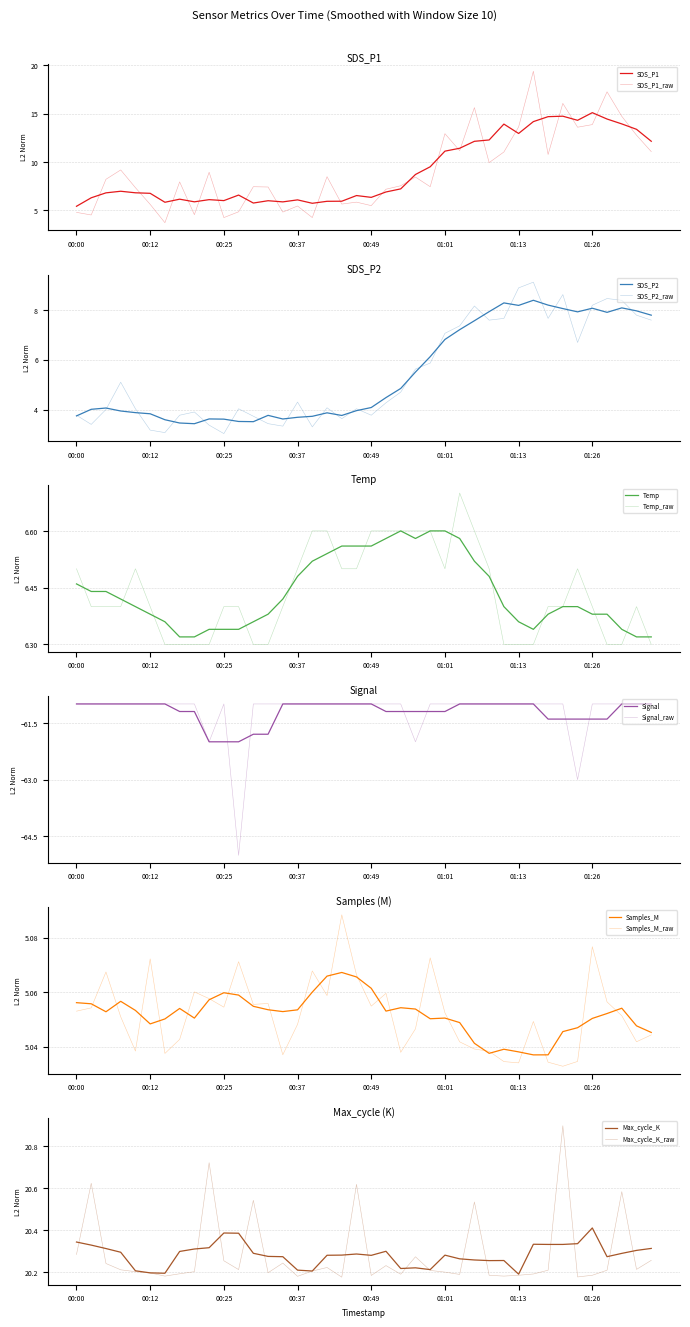

Does the chart have visible grid lines?

Yes